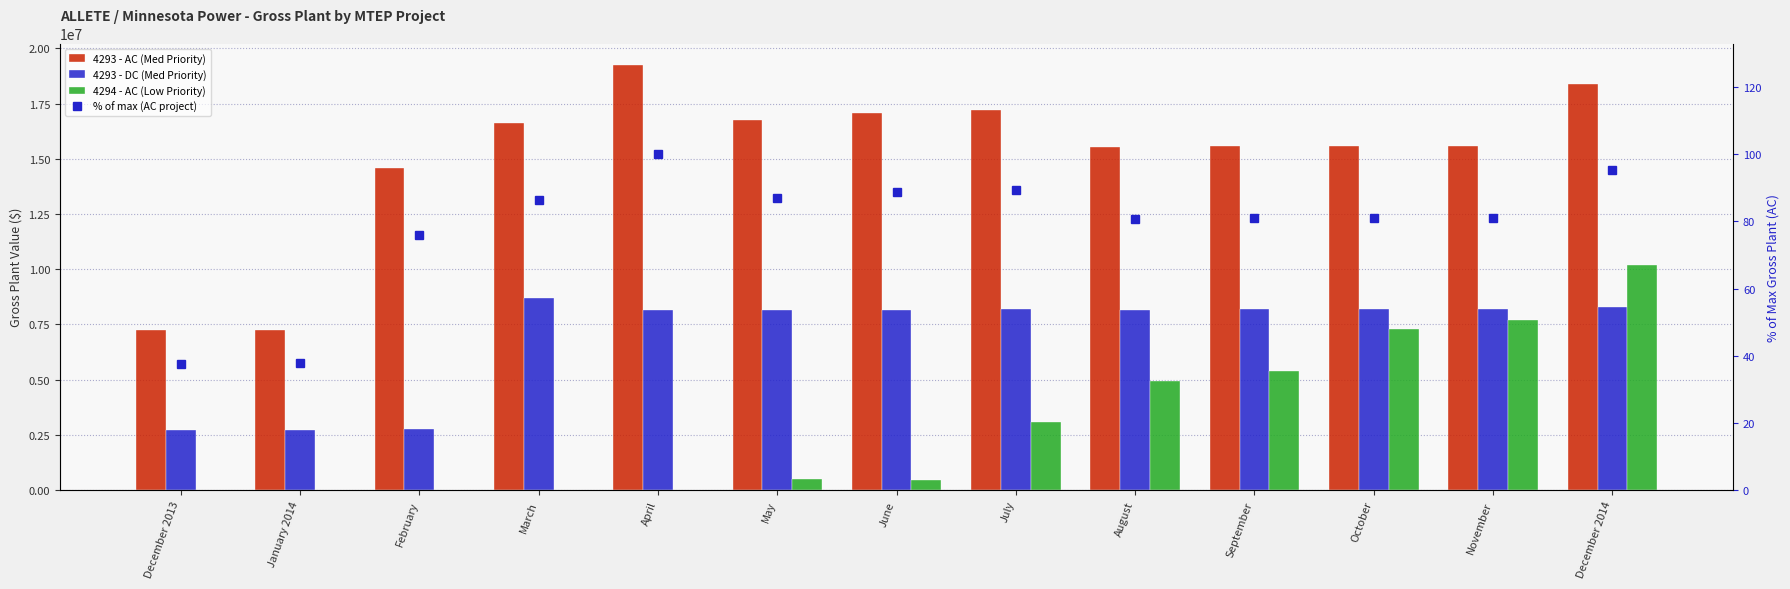

Which series has the largest range (max minus min)?

4293 - AC (Med Priority)